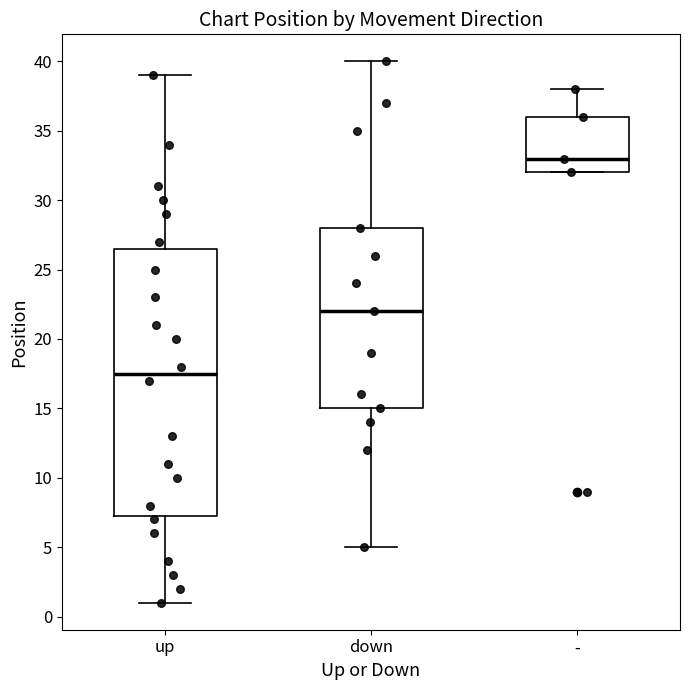

Which box's median line is the highest?

-